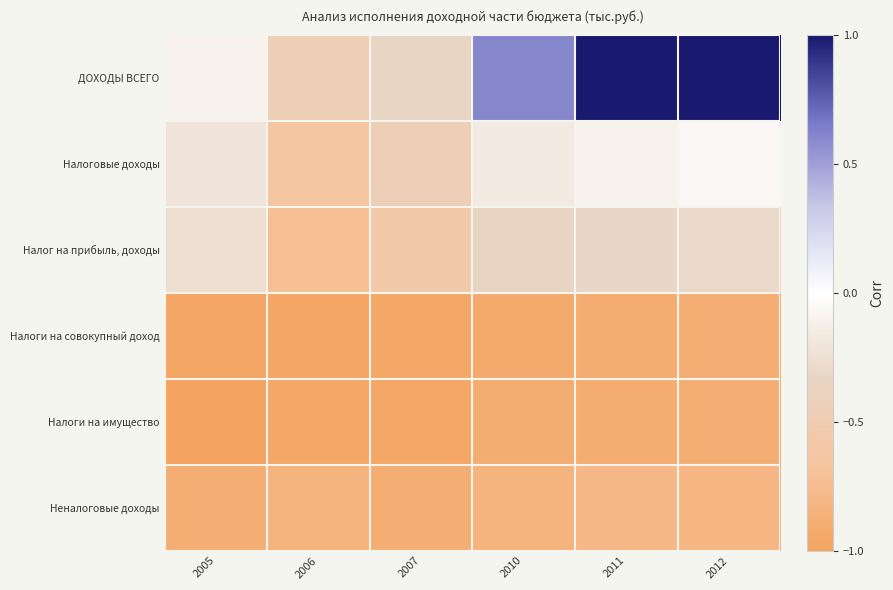

Which series changed the most between 2007 and 2011?

ДОХОДЫ ВСЕГО